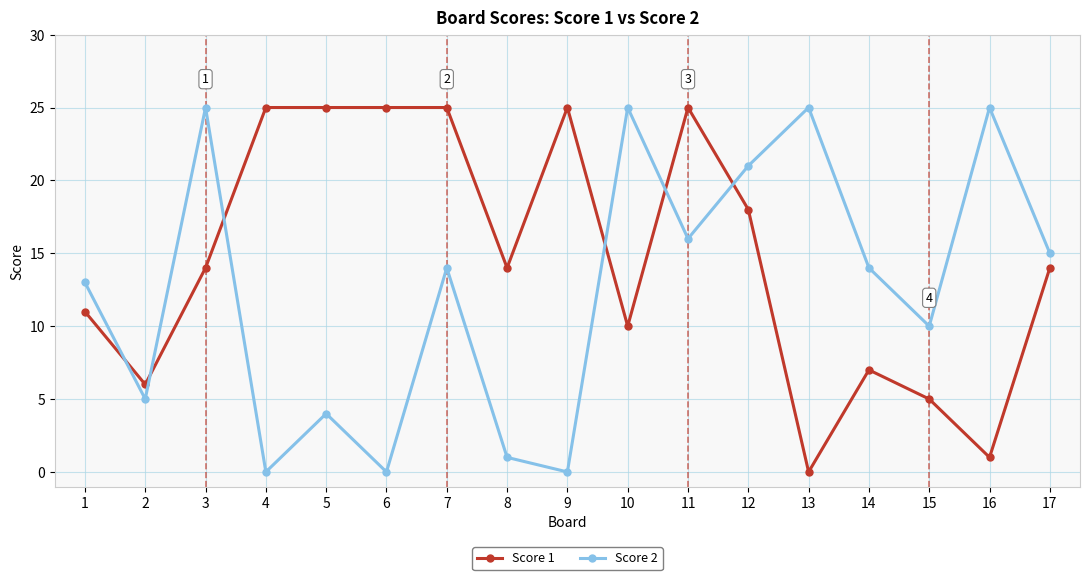

The value of Score 1 at 11 is 10. True or false?

False